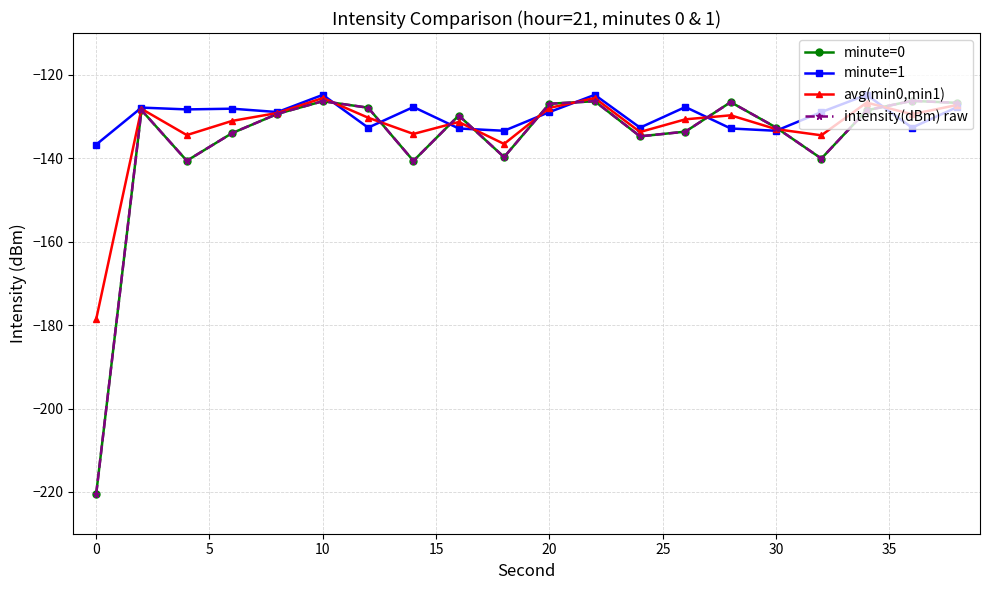

Does the chart have visible grid lines?

Yes